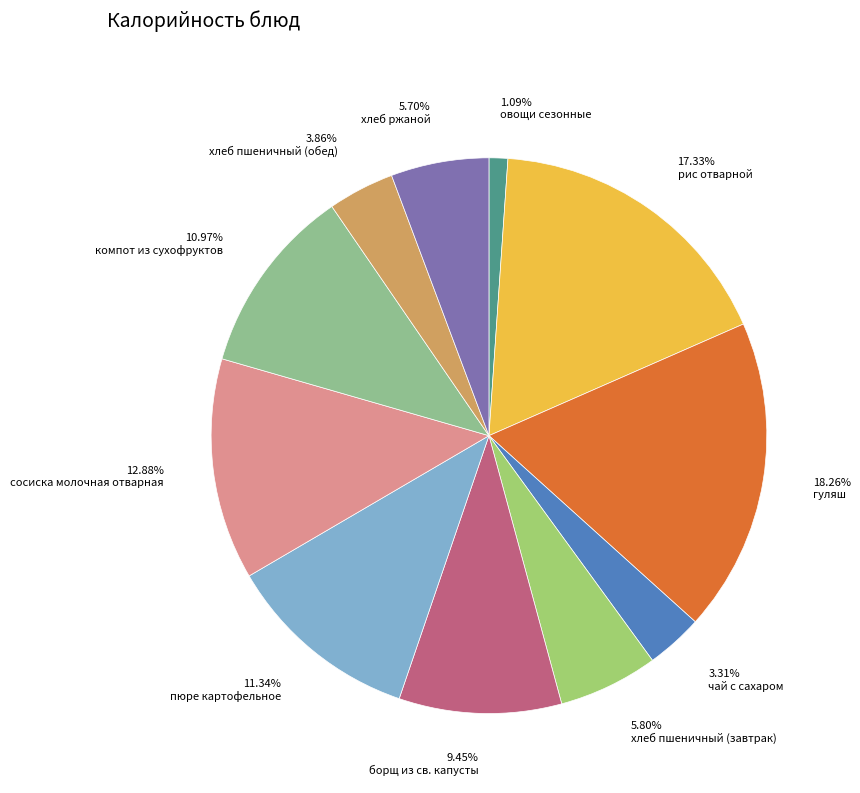

Is компот из сухофруктов the majority of the pie?

No